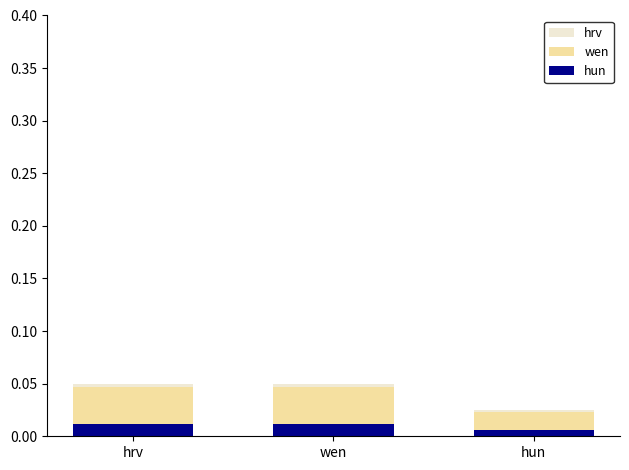

At which label is hun closest to 0?

hun